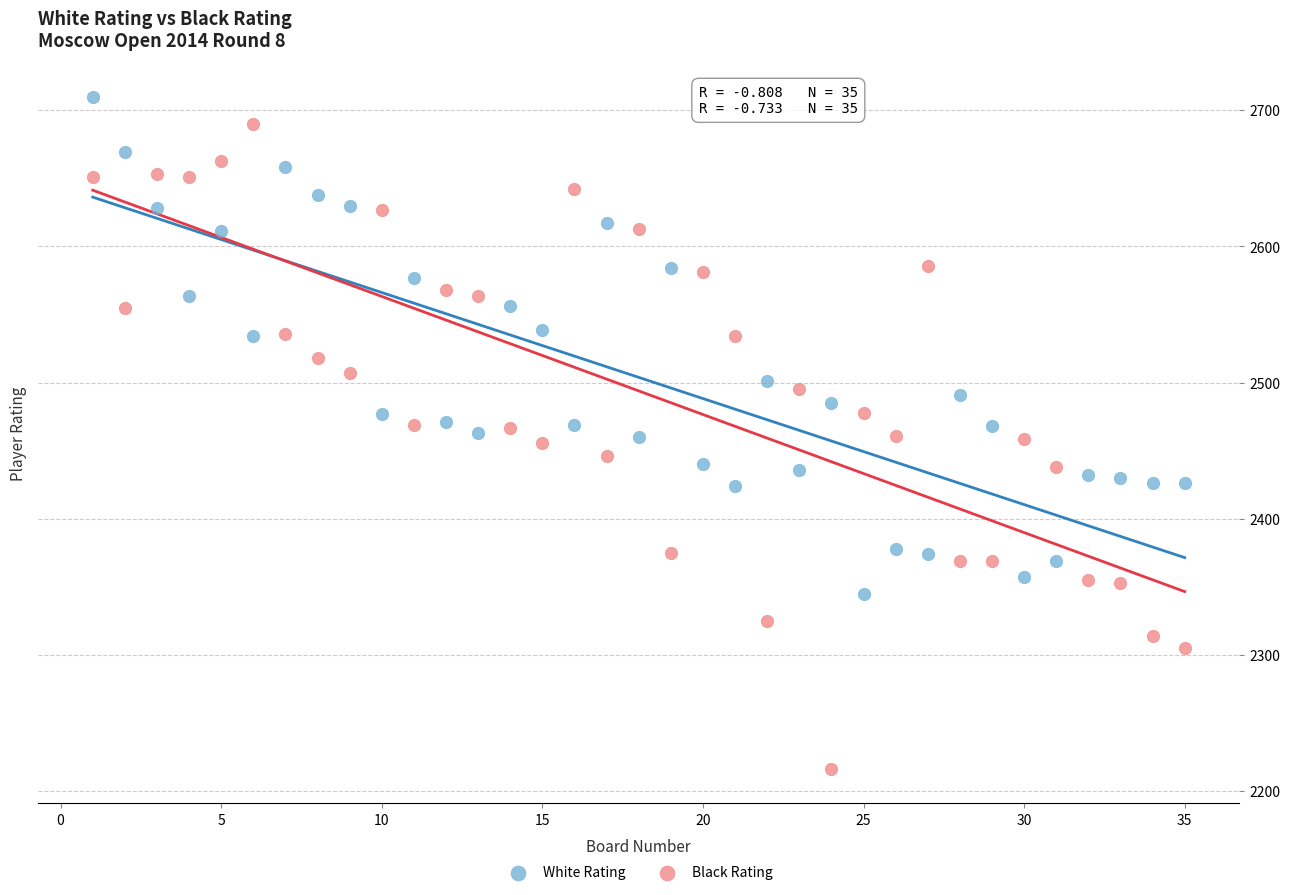

What are all the series names shown in the legend?

White Rating, Black Rating